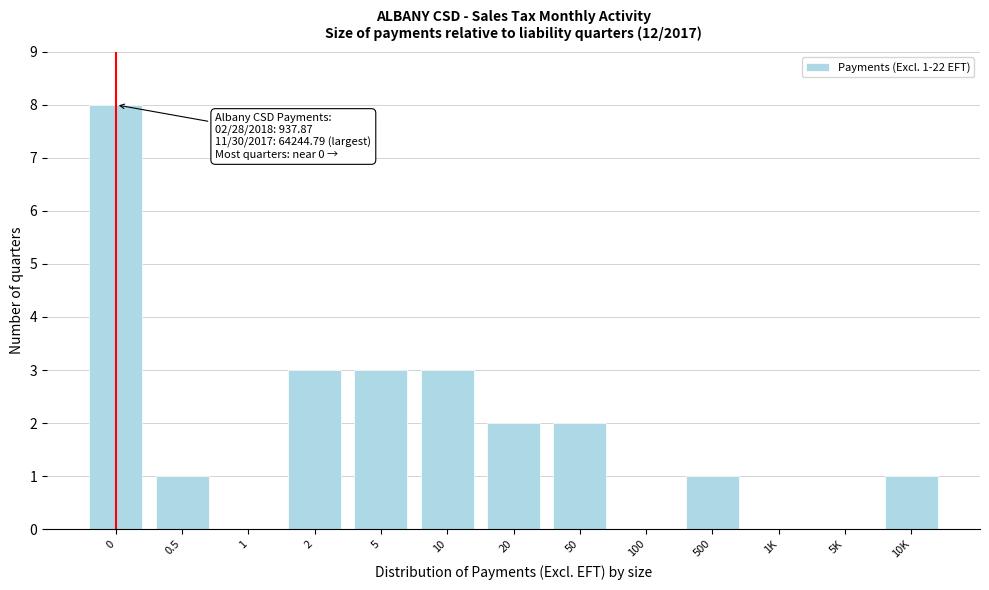

Reading left to right, what are all the values shown in this chart?

0=8	0.5=1	1=0	2=3	5=3	10=3	20=2	50=2	100=0	500=1	1K=0	5K=0	10K=1